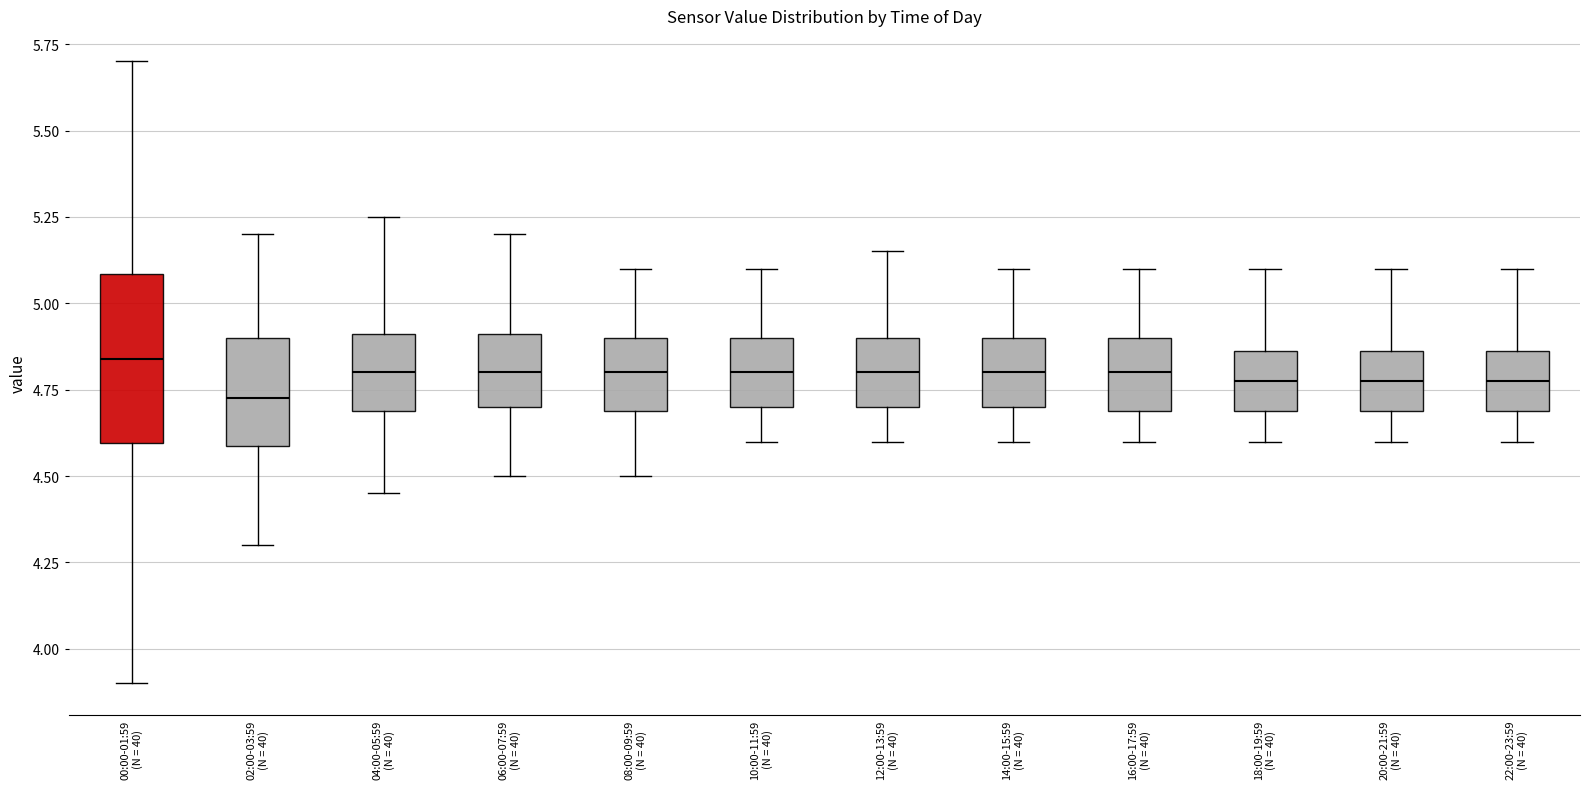

Where does the upper whisker of the box for 18:00-19:59 (N = 40) end on the y-axis? The values are not printed on the chart, so give them approximately, as read against the axis.

5.10